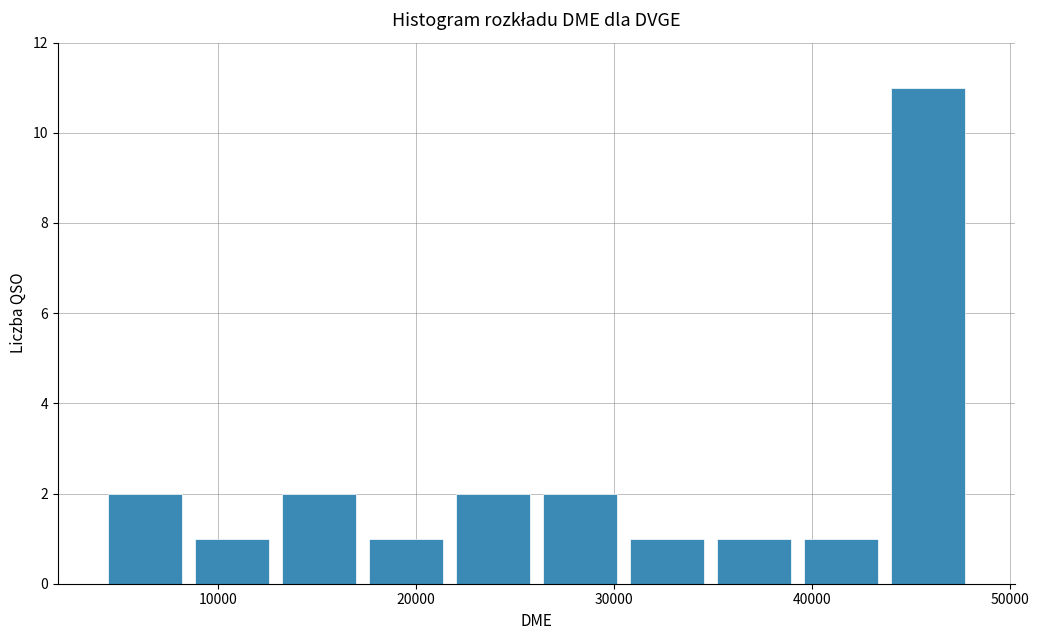

What is the height of the bar covering 35000 to 39000 on the x-axis? Neither the bar edges nor the heights are printed on the chart, so give them approximately, as read against the axes.

1